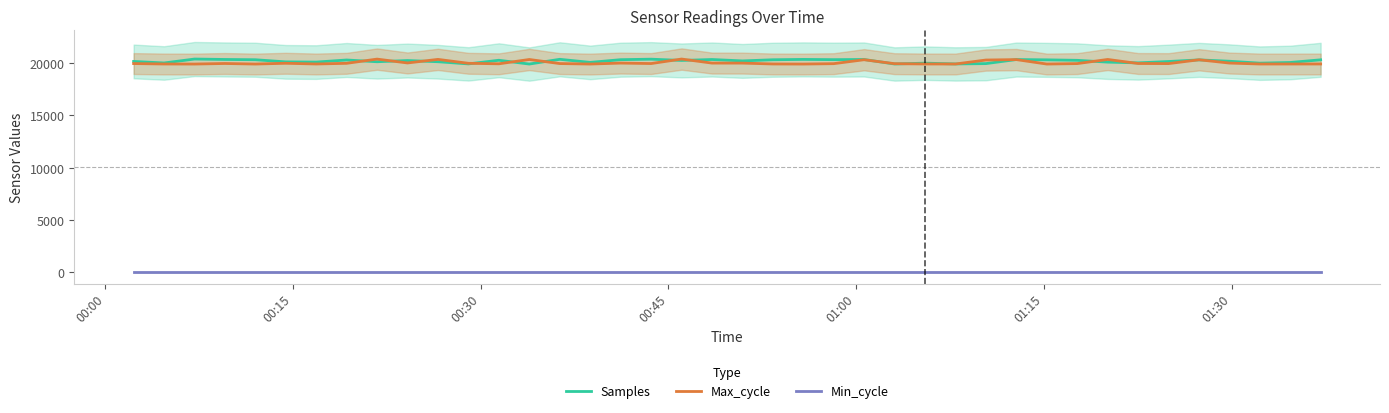

Does the chart display data point markers on the line(s)?

No